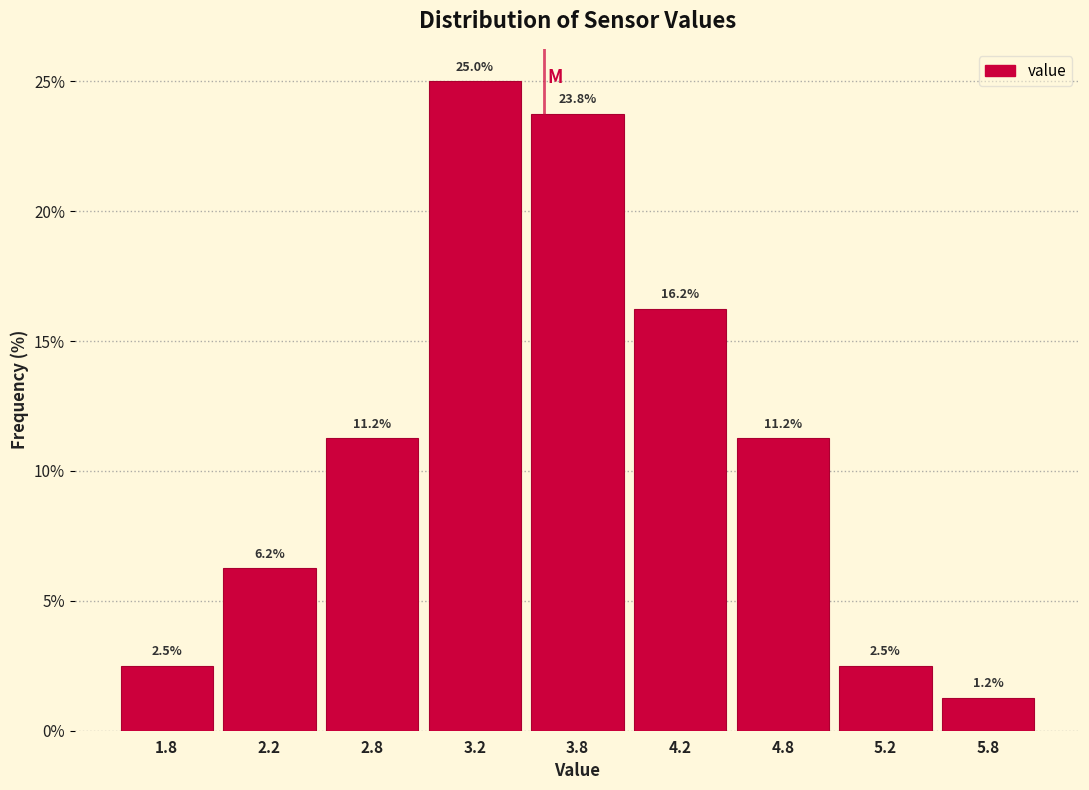

What is the label of the 5th bar from the right?

3.8